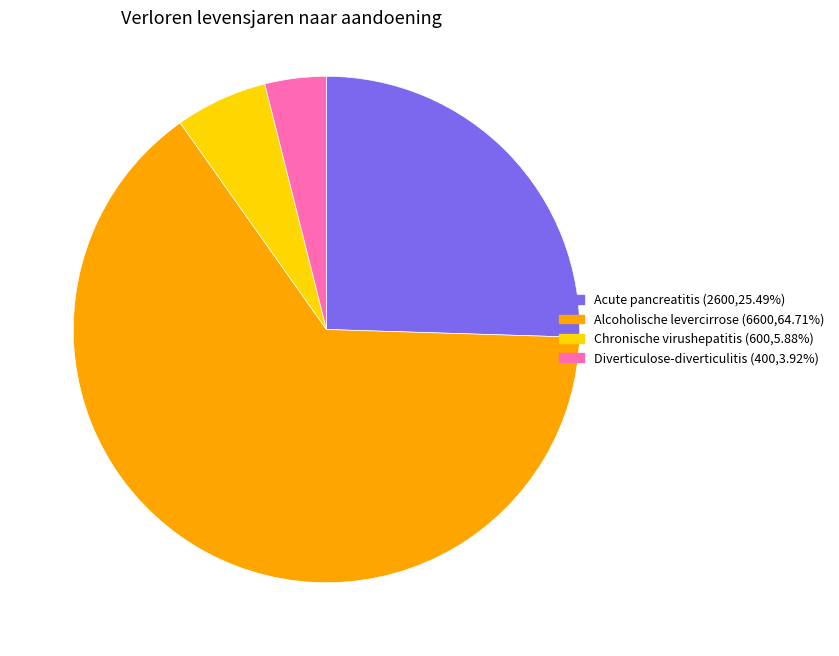

Does any single category account for the majority?

Yes